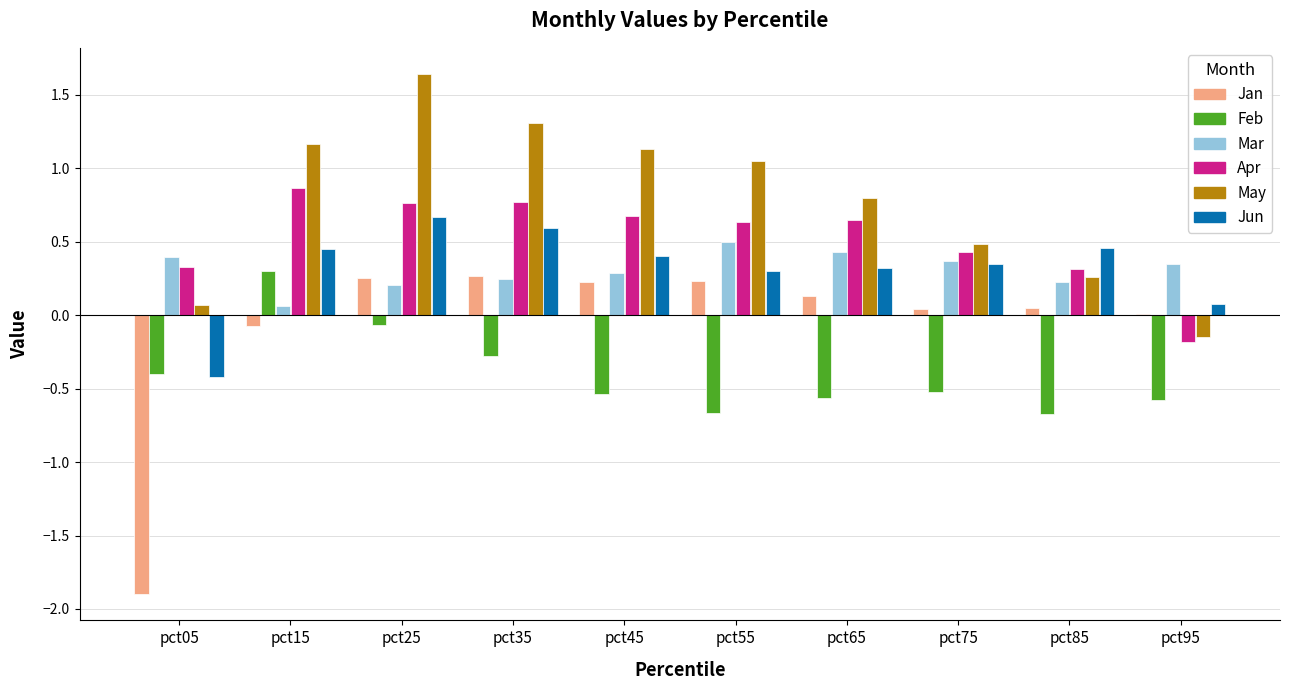

How many data points does each series have?

10